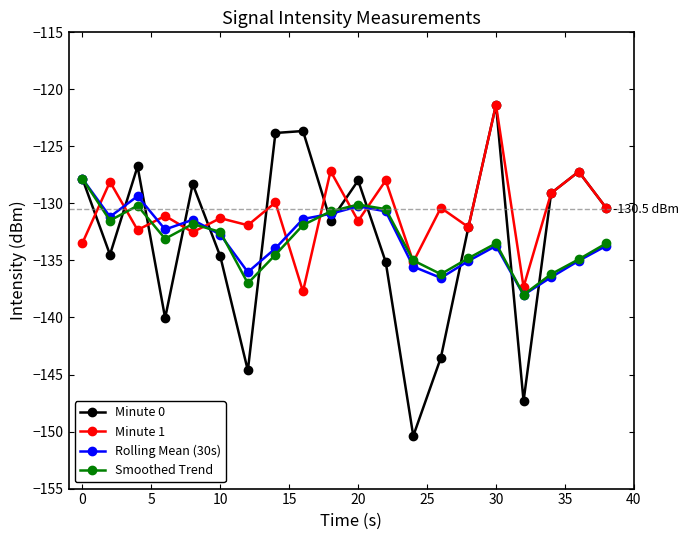

What are all the series names shown in the legend?

Minute 0, Minute 1, Rolling Mean (30s), Smoothed Trend